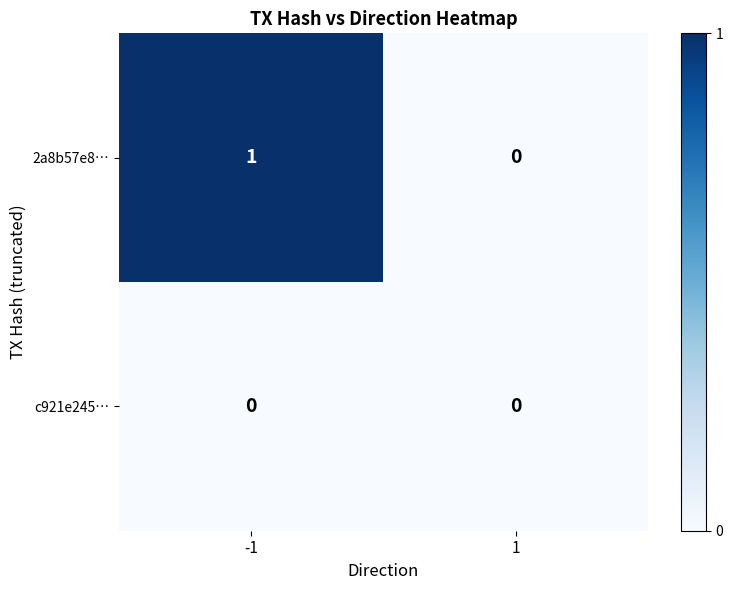

Is it true that 2a8b57e8… equals 1 at -1?

True